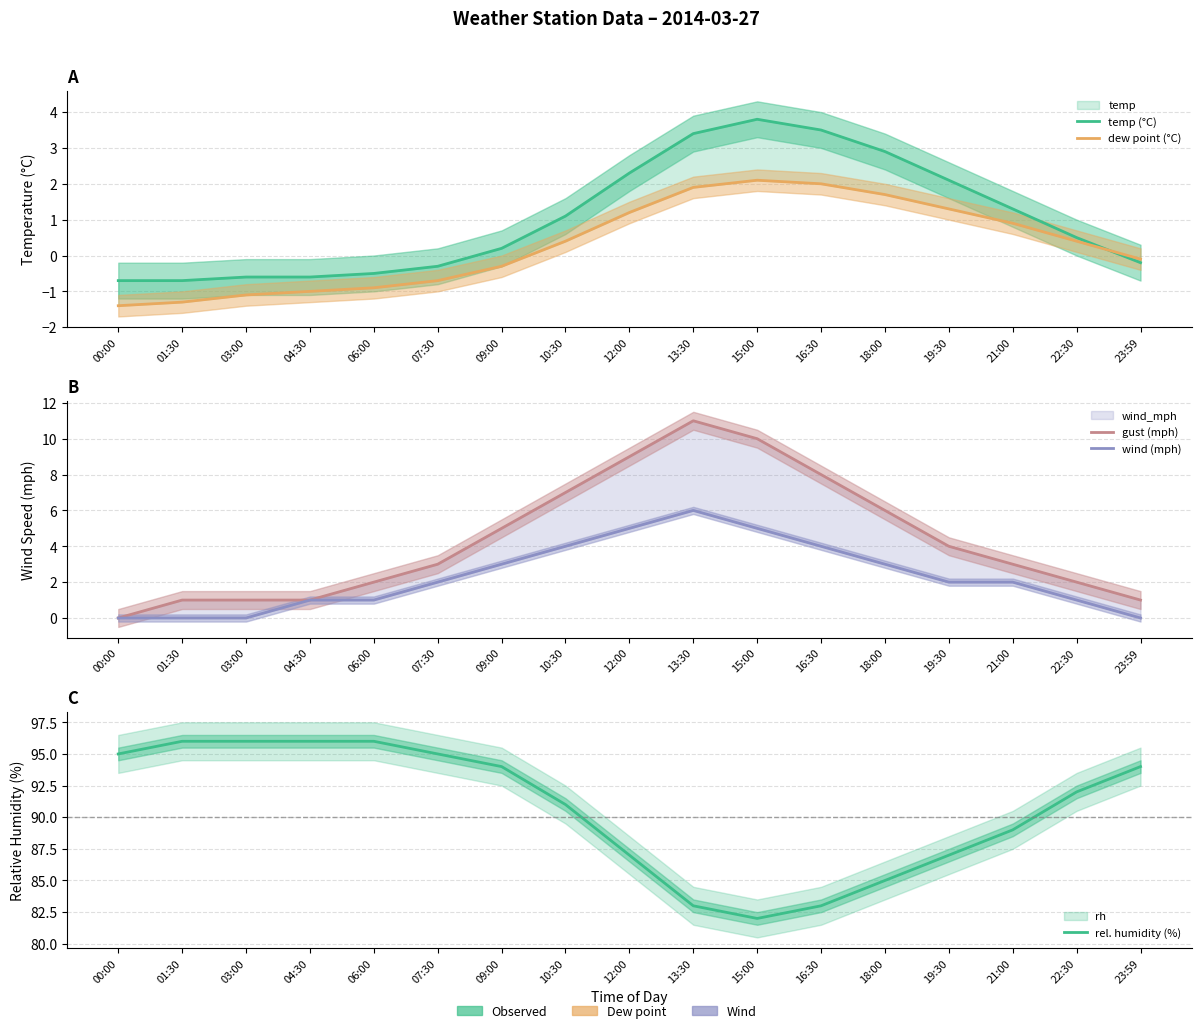

At which category does the chart reach its minimum across all series?

00:00